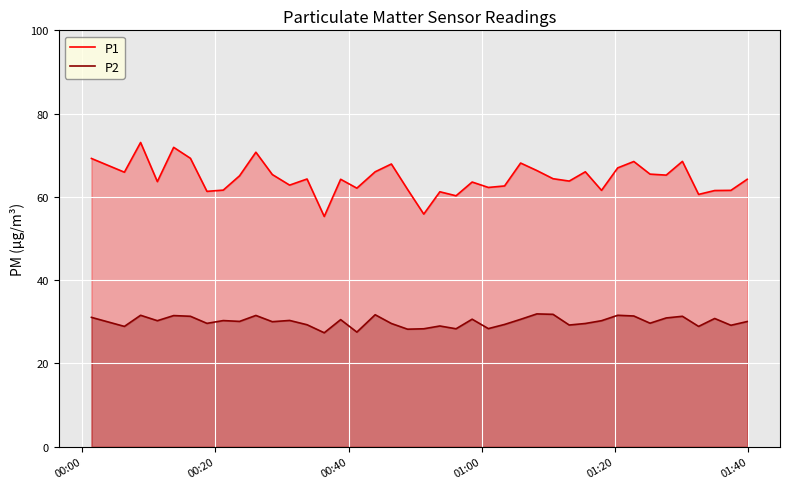

List the series in order of their overall mean, lowest first.

P2, P1